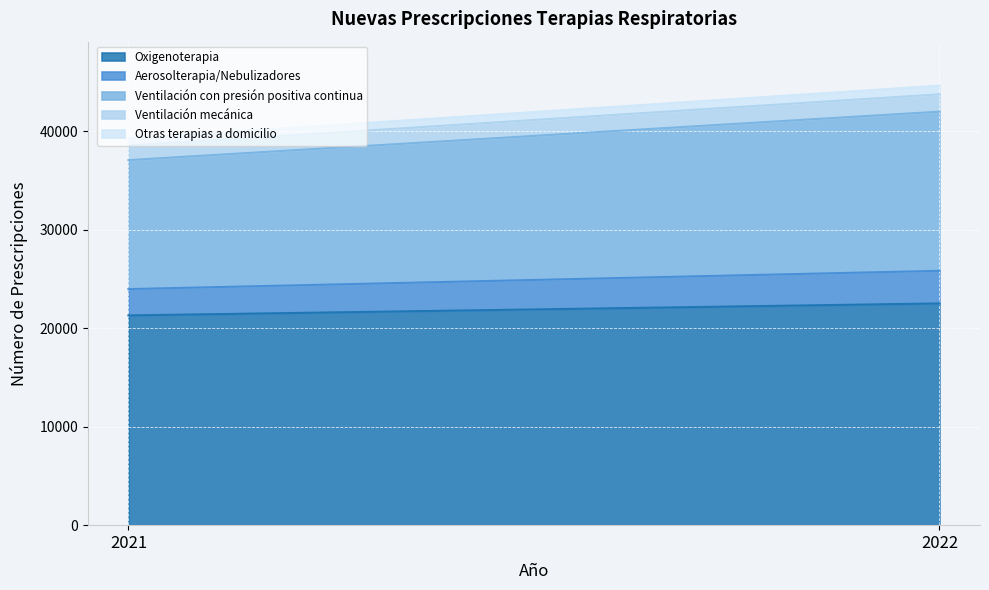

What value does the Oxigenoterapia series have at 2022?

22527